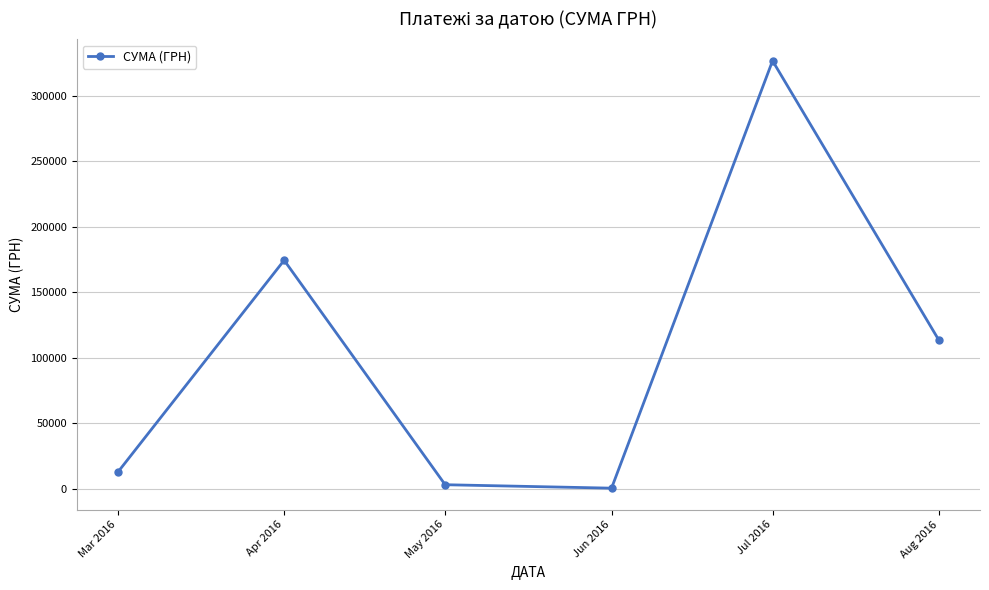

Is it true that the value at Aug 2016 is 113398.5?

True